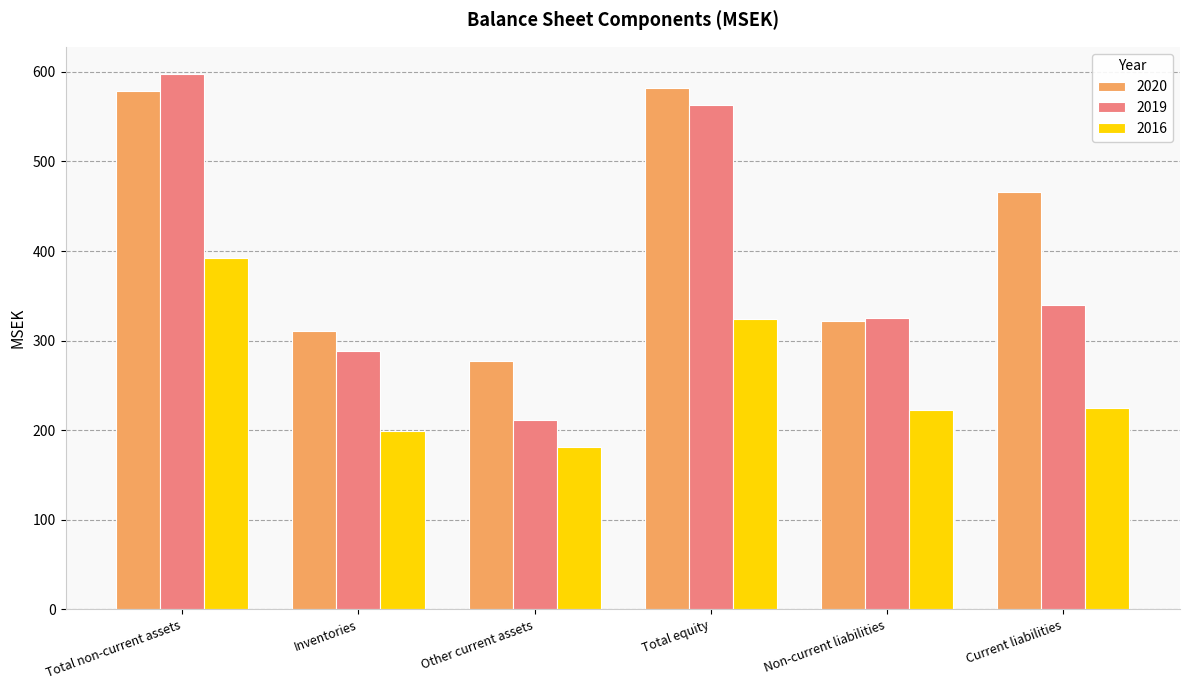

Count the number of data series in this chart.

3